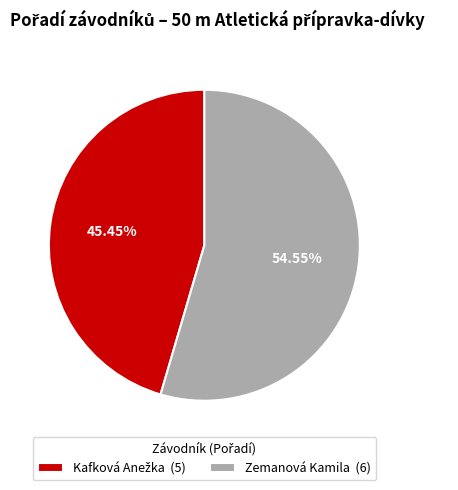

Does Zemanová Kamila (6) account for over 50% of the chart?

Yes